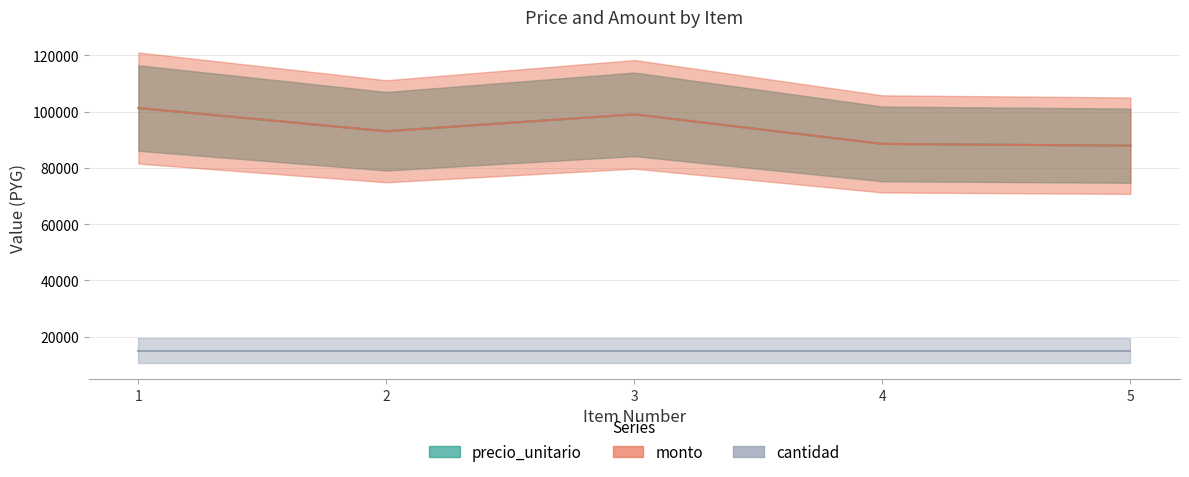

Is it true that precio_unitario equals 87865 at 5?

True